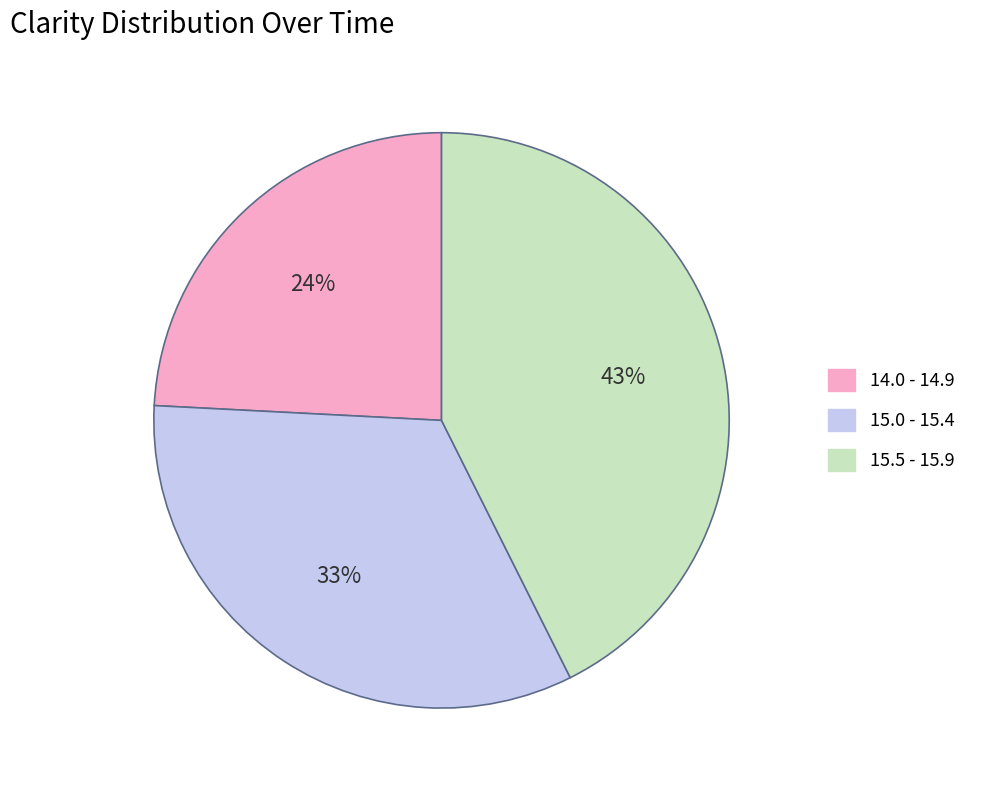

To the nearest percent, what portion does 15.5 - 15.9 represent?

43%